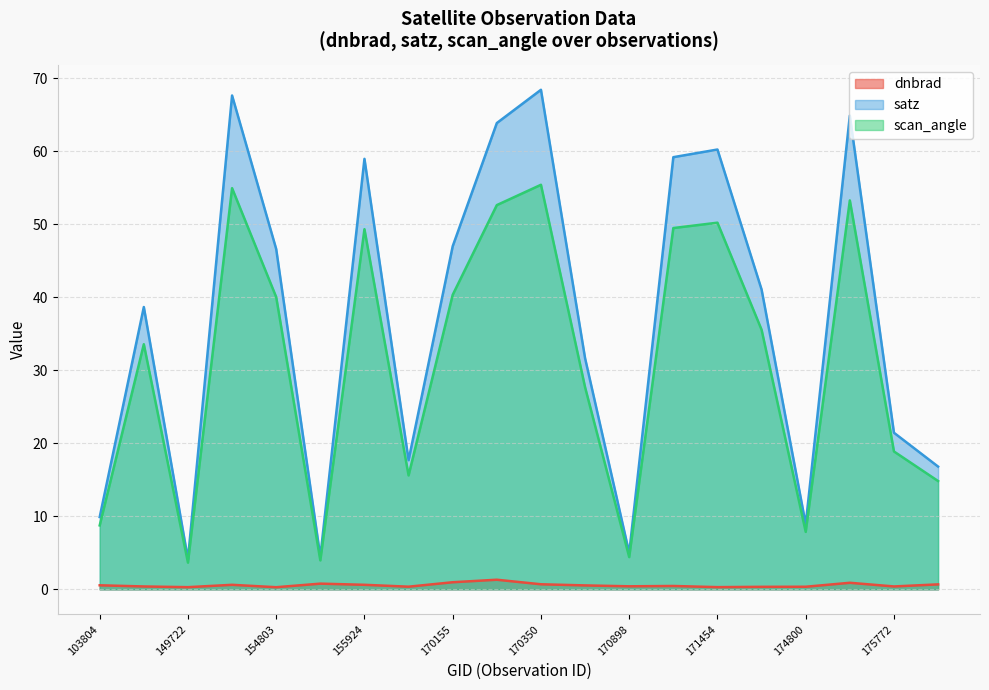

What is the sum of all satz values?

736.2